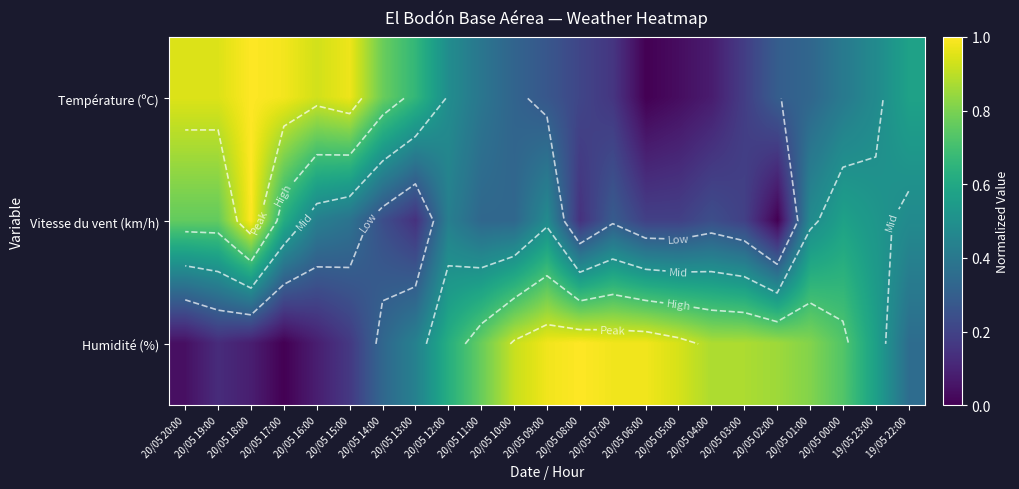

What is the average value of the Humidité (%) series?

0.6